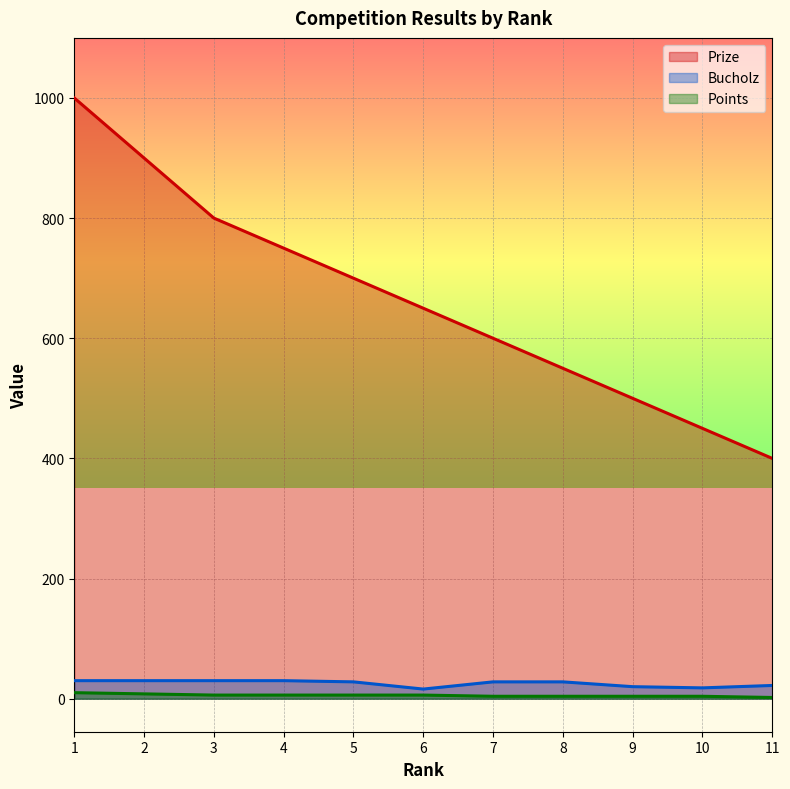

Is the value of Bucholz at 1 greater than the value of Prize at 7?

No